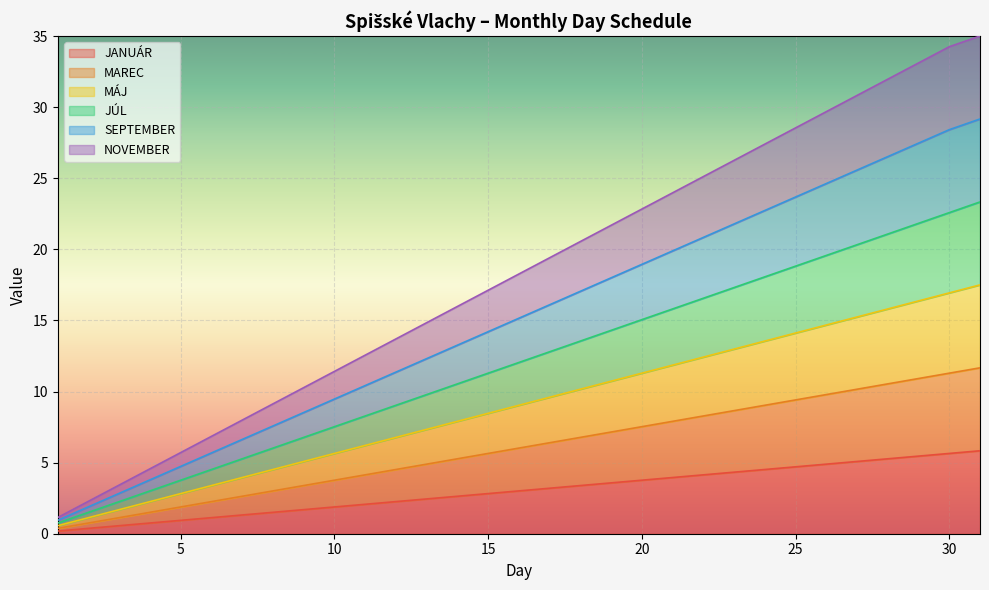

True or false: MÁJ and JANUÁR cross at least once.

False